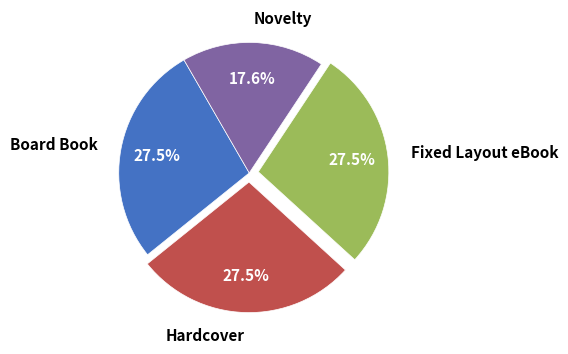

Does Novelty account for over 50% of the chart?

No